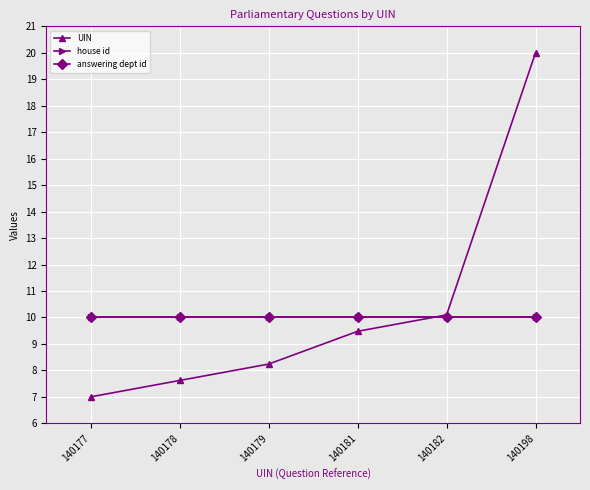

Reading left to right, transcribe all the data shown in this chart.

UIN: 7.0	7.6	8.2	9.5	10.1	20.0
house id: 10.0	10.0	10.0	10.0	10.0	10.0
answering dept id: 10.0	10.0	10.0	10.0	10.0	10.0